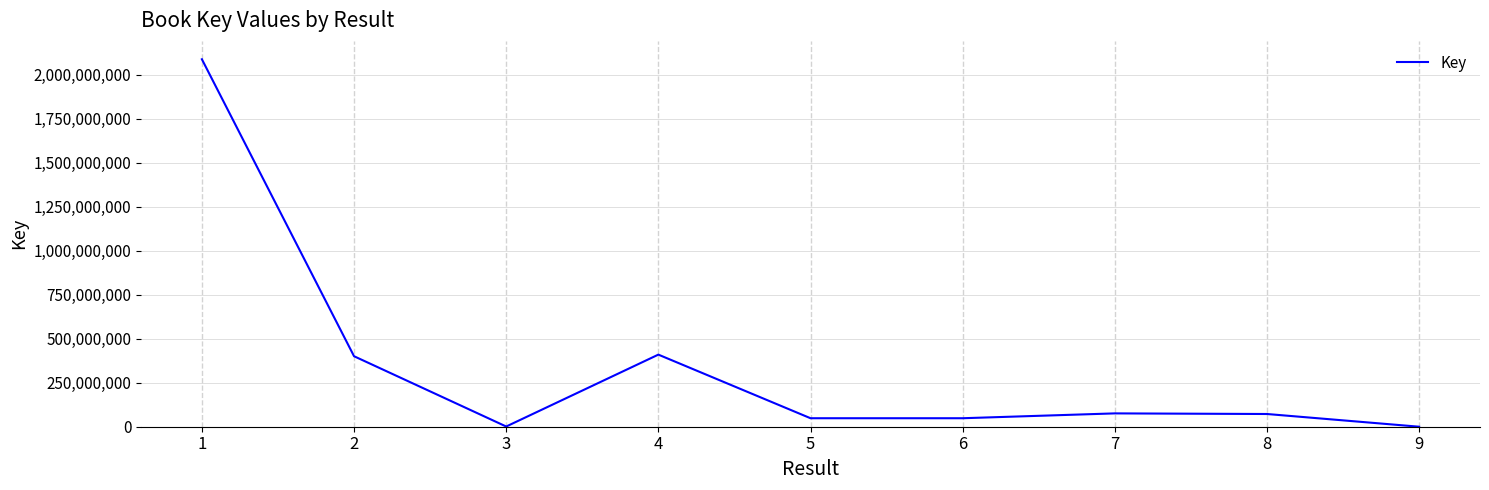

What is the smallest value displayed?

7371